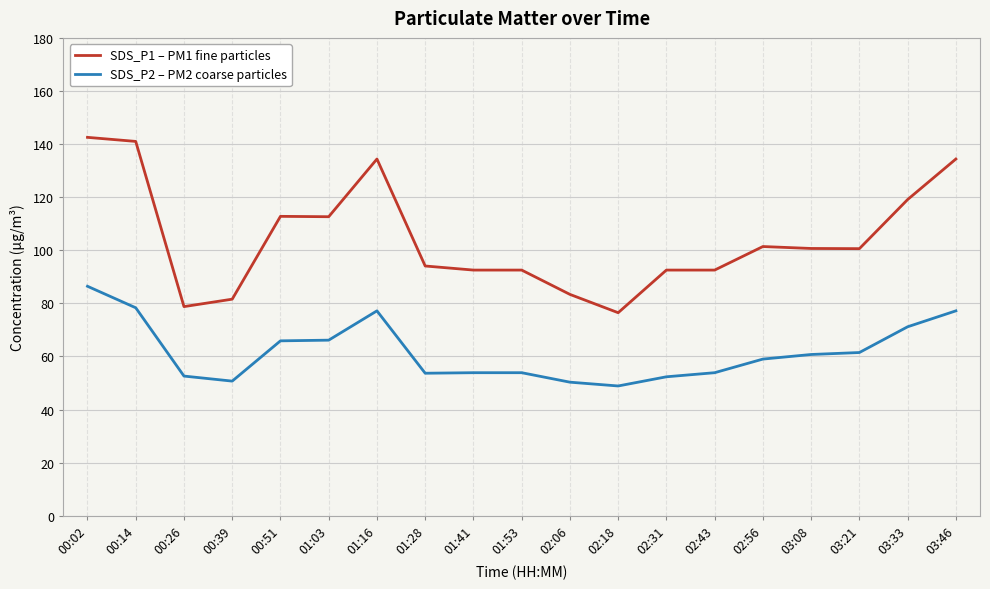

Which series has the largest range (max minus min)?

SDS_P1 – PM1 fine particles